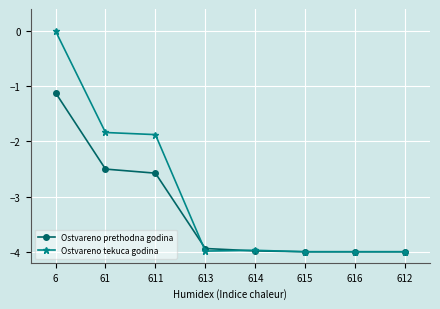

How many lines are shown in the chart?

2